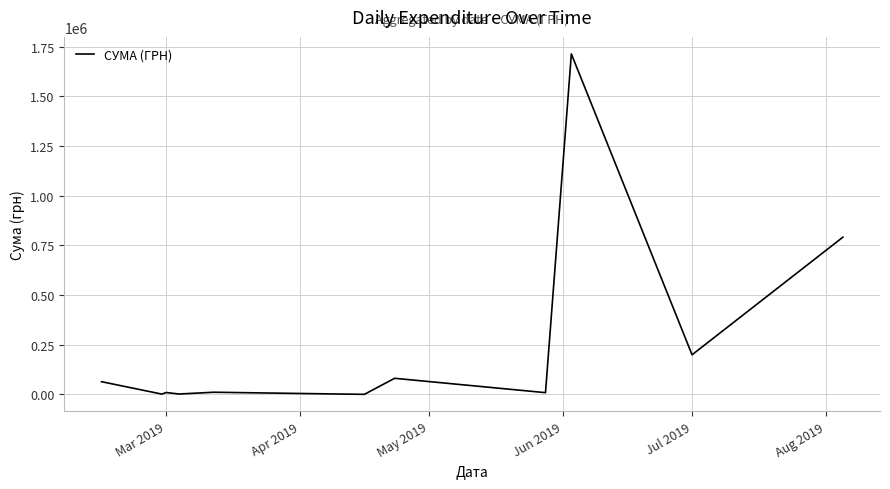

What is the difference between the maximum and minimum values?

1713960.9